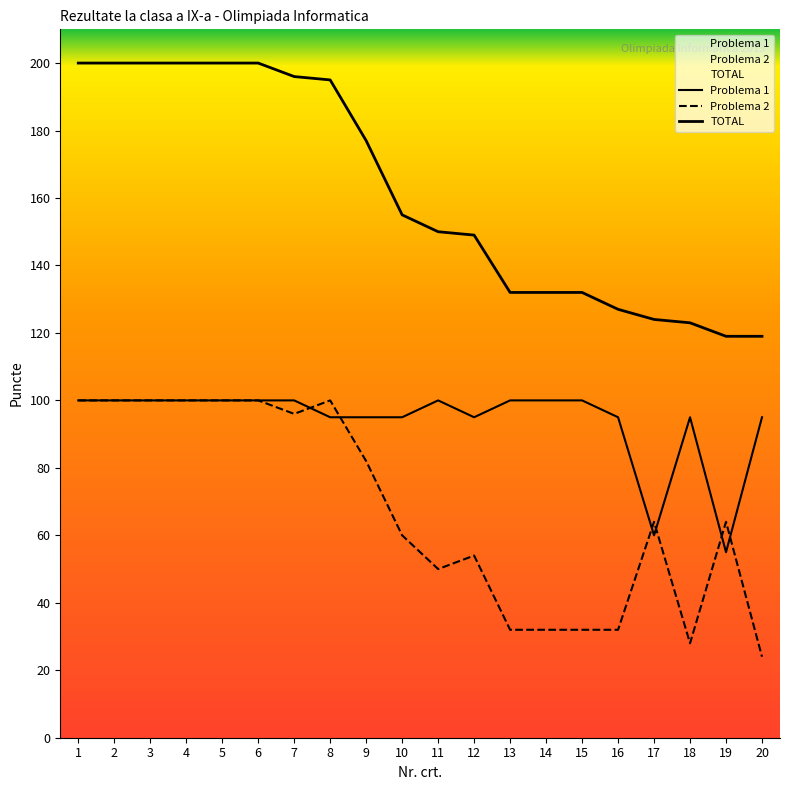

What is the difference between the maximum and second lowest values in the Problema 1 series?

40